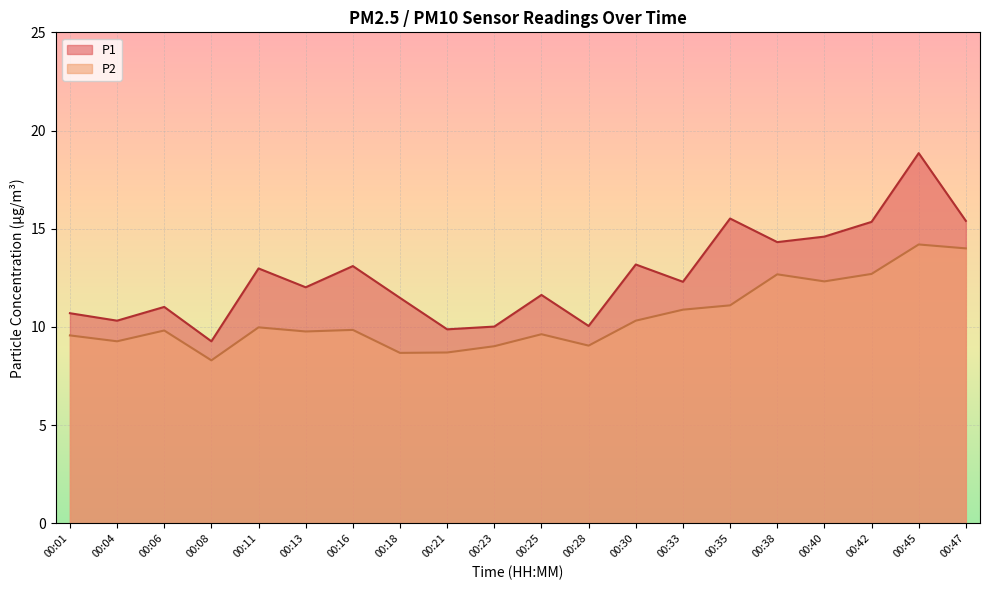

What is the maximum value shown in the chart?

18.9